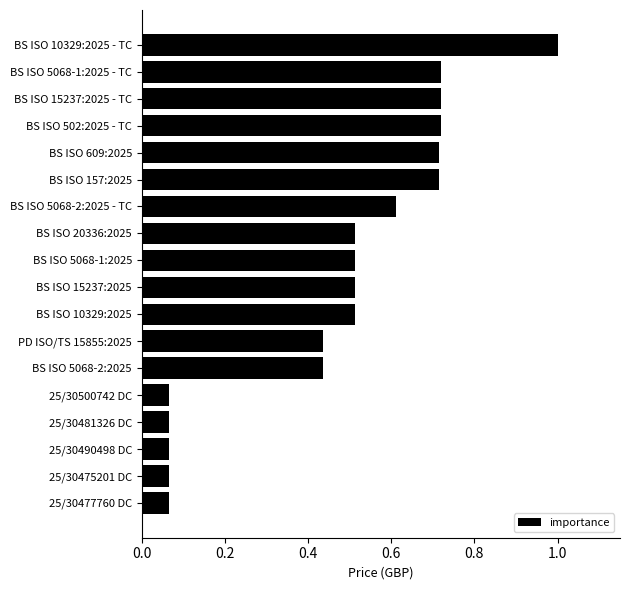

What is the difference between the values at BS ISO 502:2025 - TC and PD ISO/TS 15855:2025?

0.3